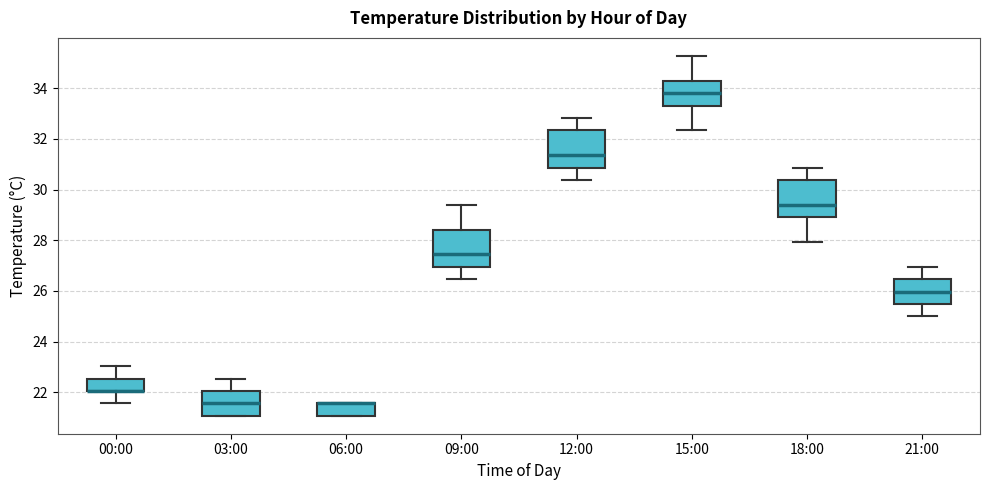

Reading left to right, read every box against the y-axis: the position of its median line, the range the box covers, and the ends of its whiskers. The values are not printed on the chart, so give them approximately, as read against the axis.

00:00: median 22.0 (drawn on the box's lower edge), box 22.0 to 22.6, whiskers 21.6 to 23.0
03:00: median 21.6, box 21.0 to 22.0, whiskers 21.0 to 22.6
06:00: median 21.6 (drawn on the box's upper edge), box 21.0 to 21.6, whiskers 21.0 to 21.6
09:00: median 27.4, box 27.0 to 28.4, whiskers 26.4 to 29.4
12:00: median 31.4, box 30.8 to 32.4, whiskers 30.4 to 32.8
15:00: median 33.8, box 33.4 to 34.4, whiskers 32.4 to 35.2
18:00: median 29.4, box 29.0 to 30.4, whiskers 28.0 to 30.8
21:00: median 26.0, box 25.4 to 26.4, whiskers 25.0 to 27.0